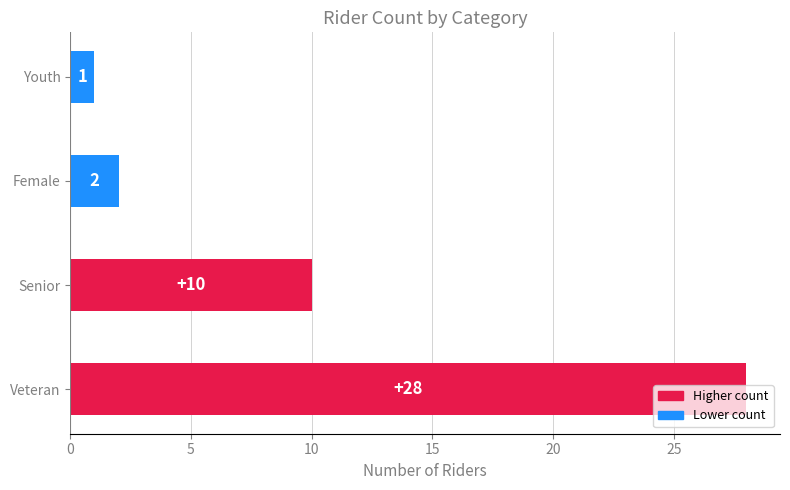

How many bars are there in total?

4